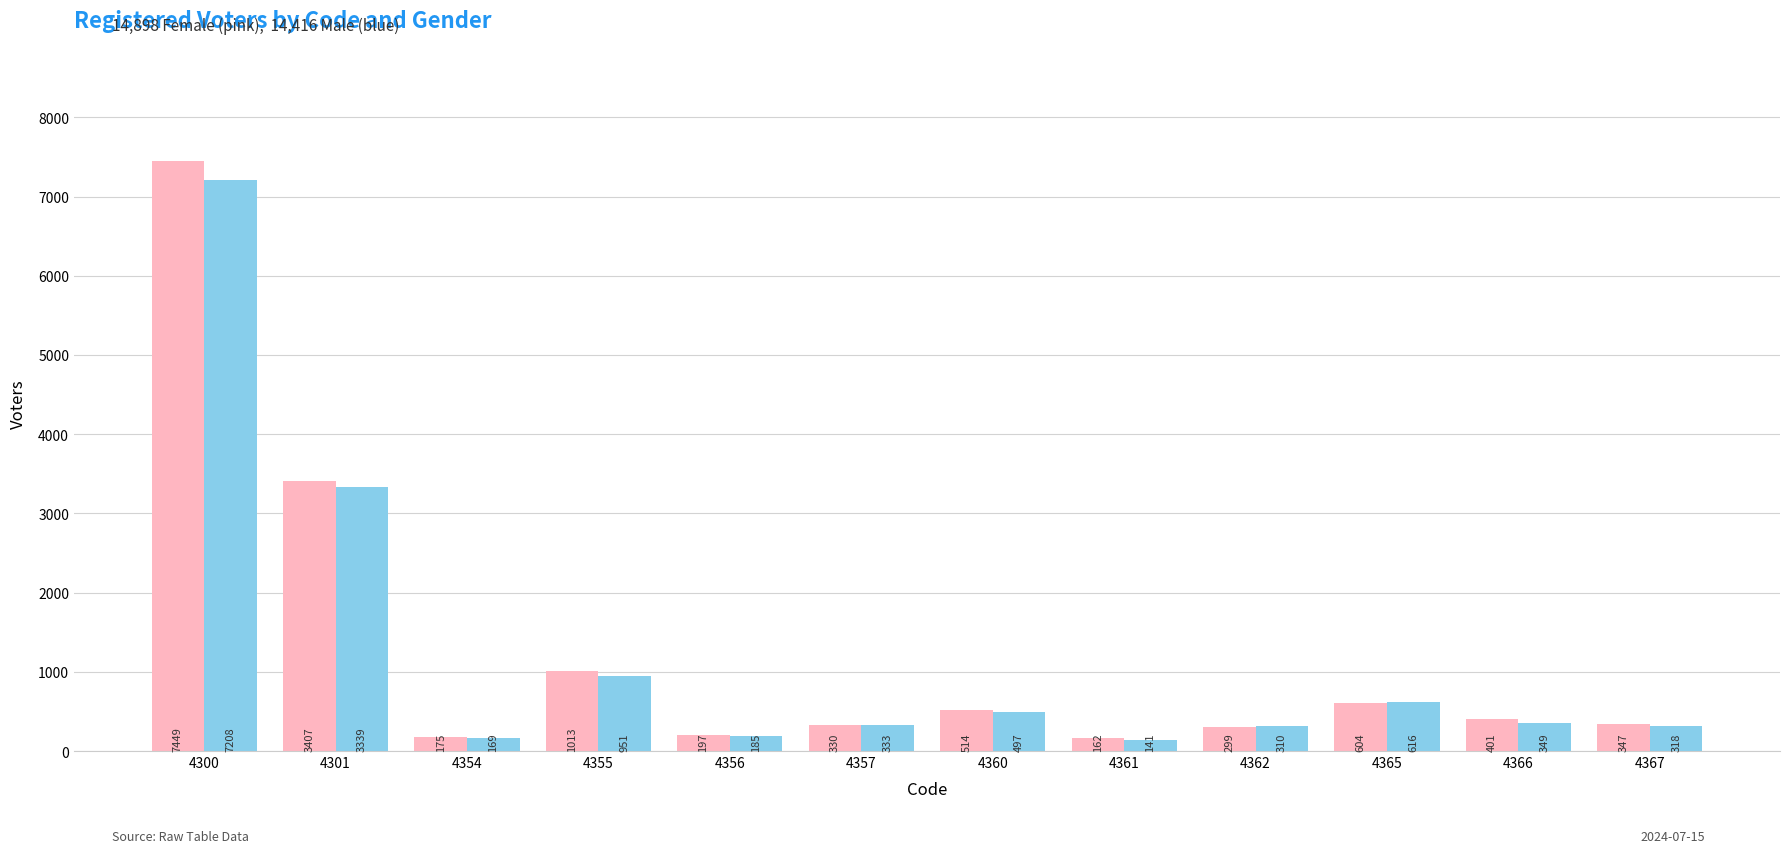

At which category is the sum across all series the highest?

4300